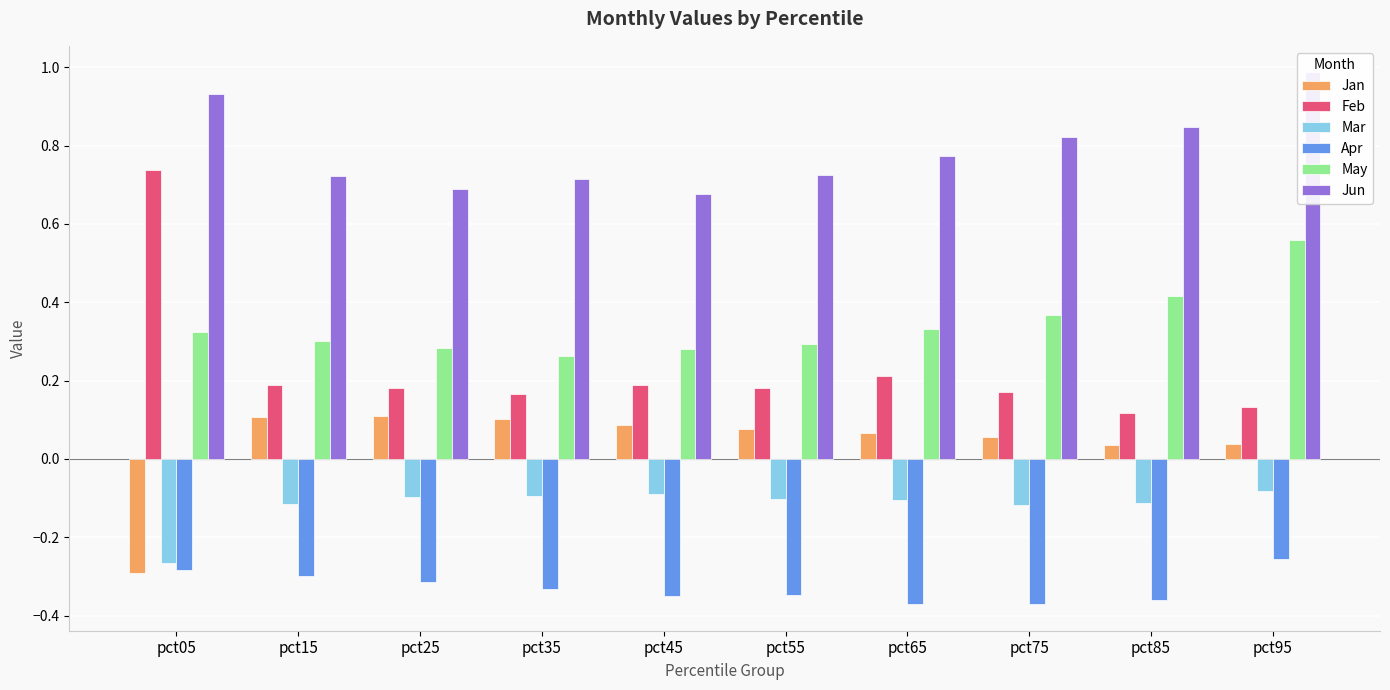

What is the value of the Mar bar at the 8th from the left?

-0.1